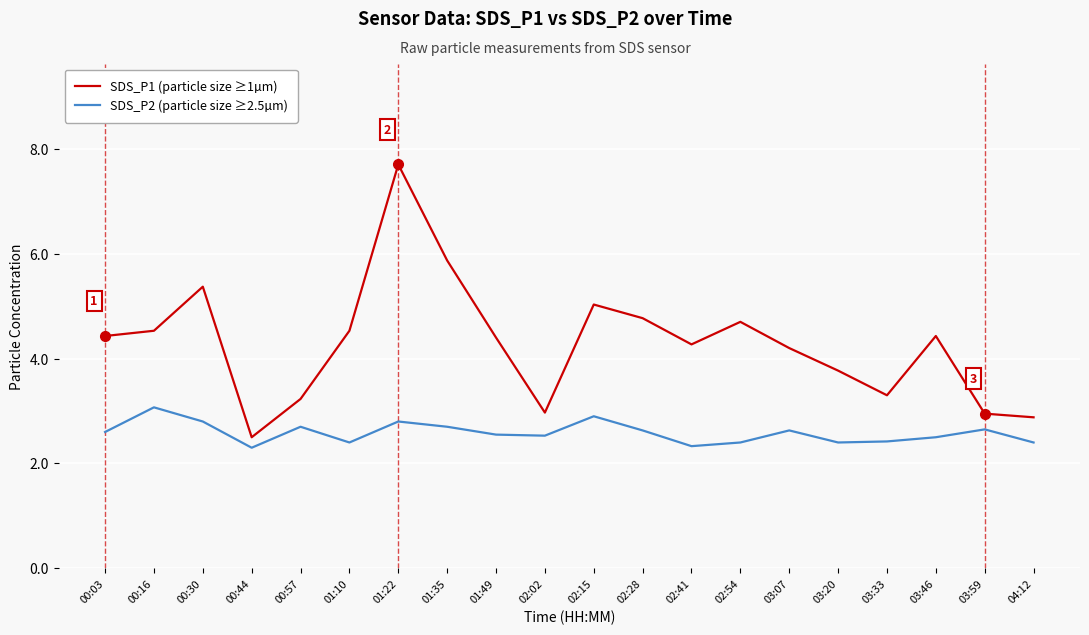

What is the approximate value of SDS_P1 (particle size ≥1µm) at 00:44?

2.5